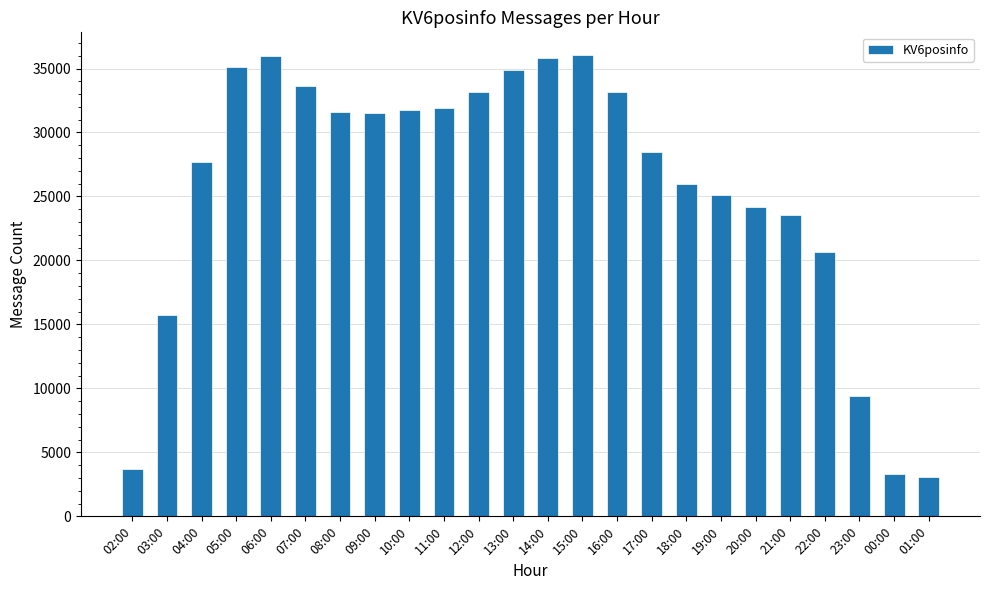

The chart shows a value of 25989 at 18:00. True or false?

True